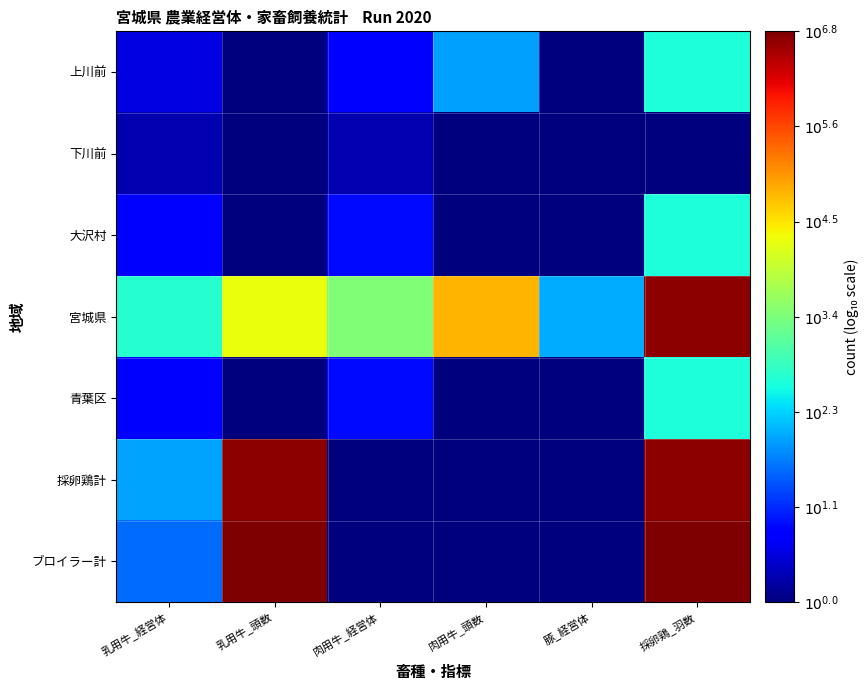

What is the total value across all series at 肉用牛_頭数?

6.8